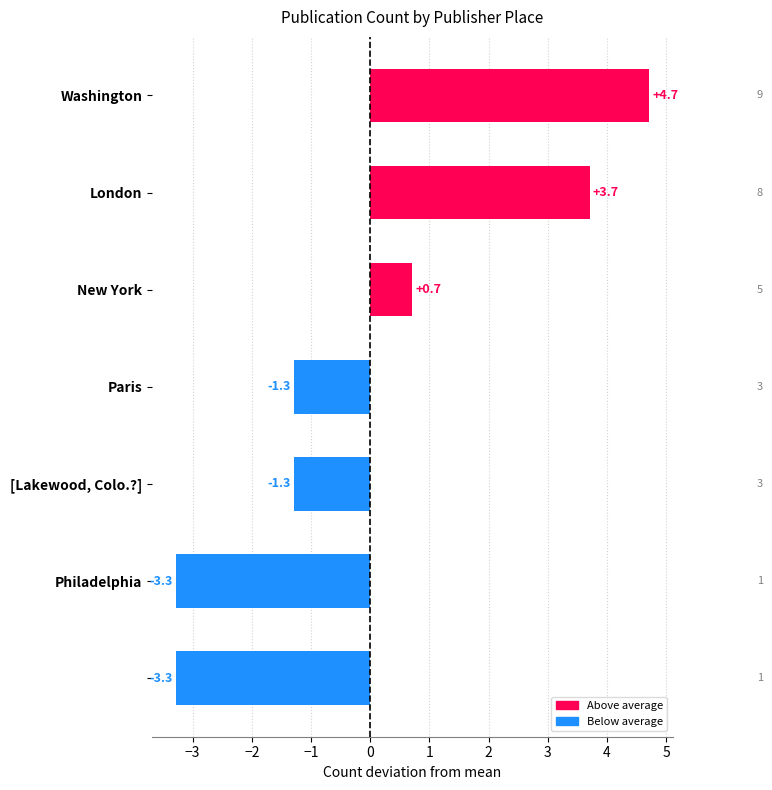

What is the value of the 7th bar from the top?

-3.3